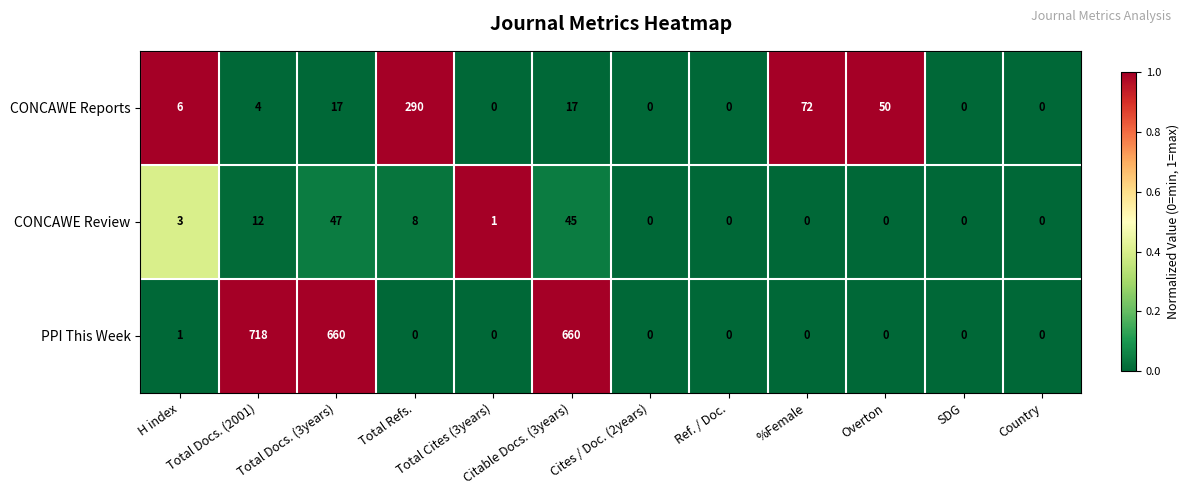

At how many categories does at least one series exceed 305?

3